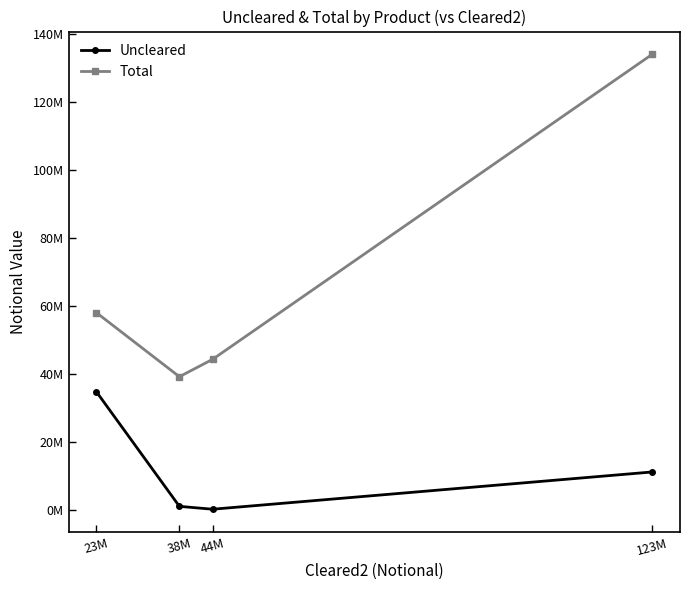

The value of Total at 123M is 134153046. True or false?

True